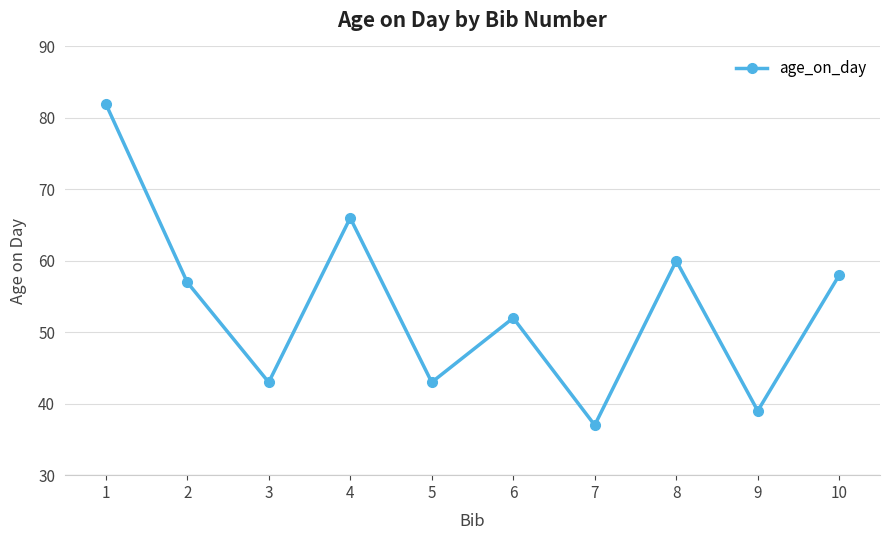

Between 9 and 7, which is larger?

9